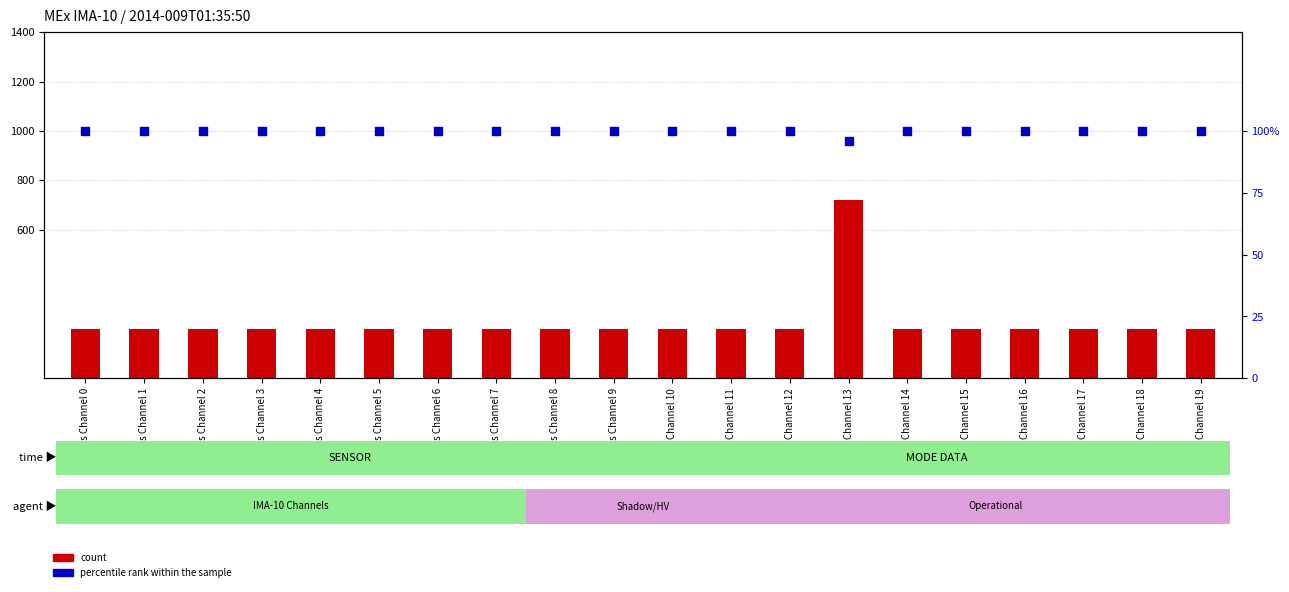

What is the total value across all series at Mass Channel 1?

300